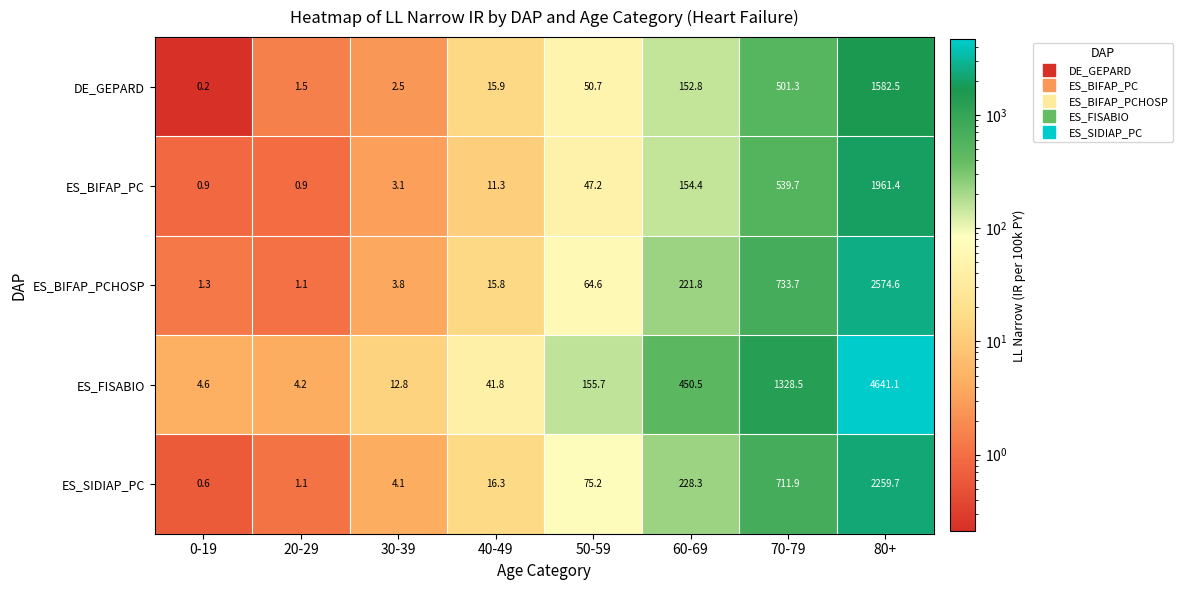

Is it true that DE_GEPARD equals 1.5 at 20-29?

True